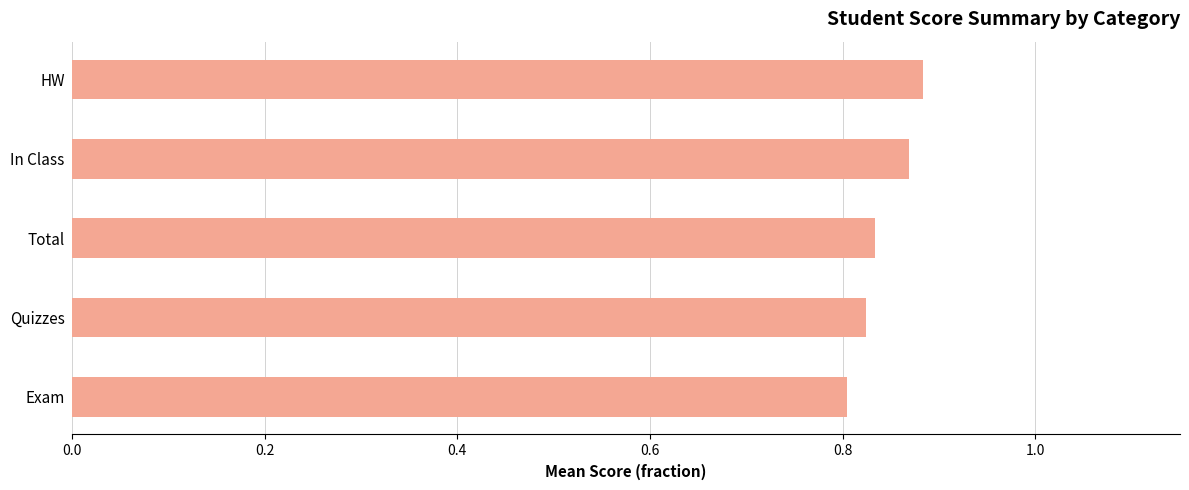

The value at Total is 0.8. True or false?

True